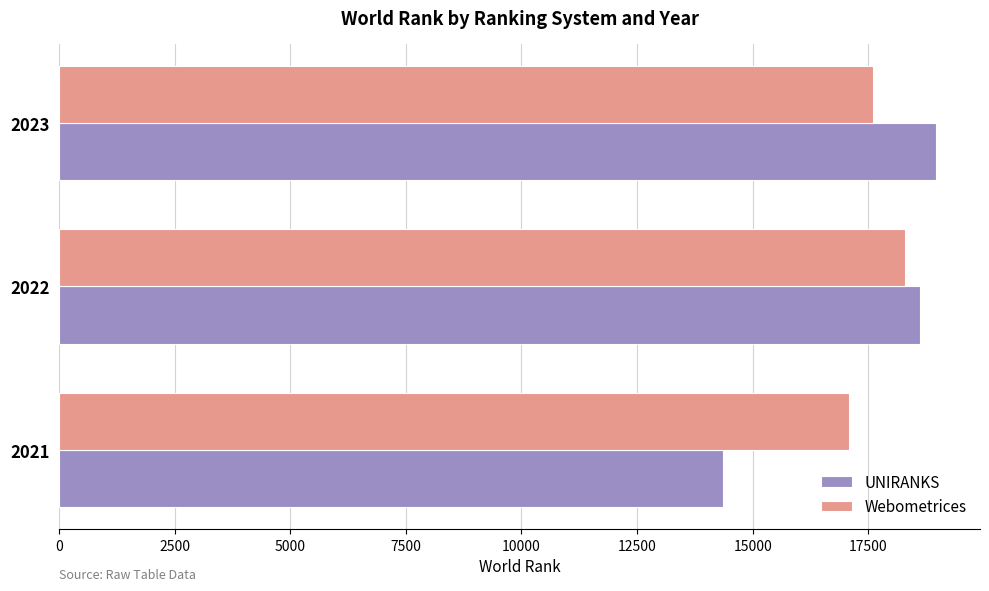

What is the approximate value of Webometrices at 2023?

17606